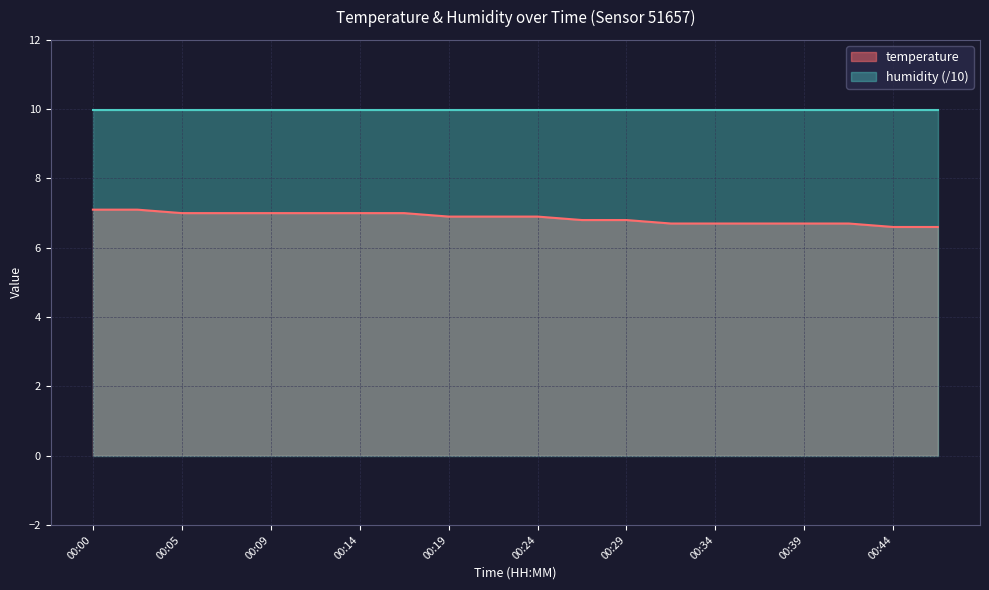

How many lines are shown in the chart?

2